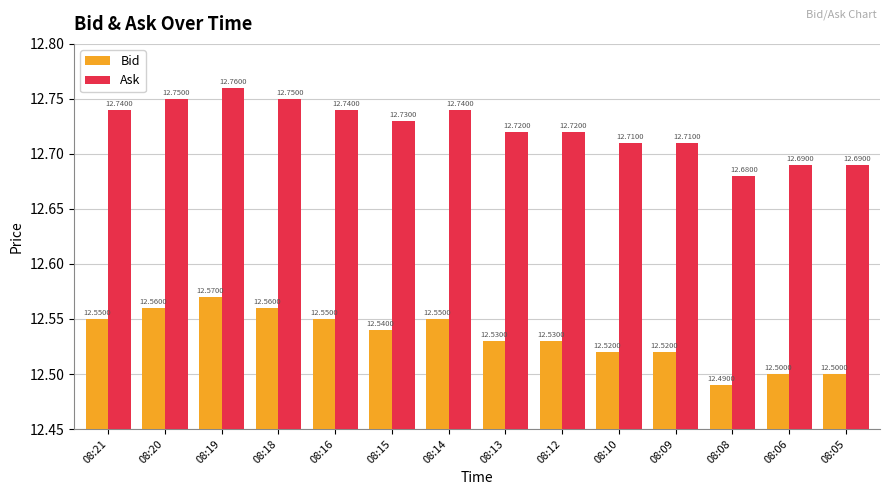

What is the average value of the Ask series?

12.7